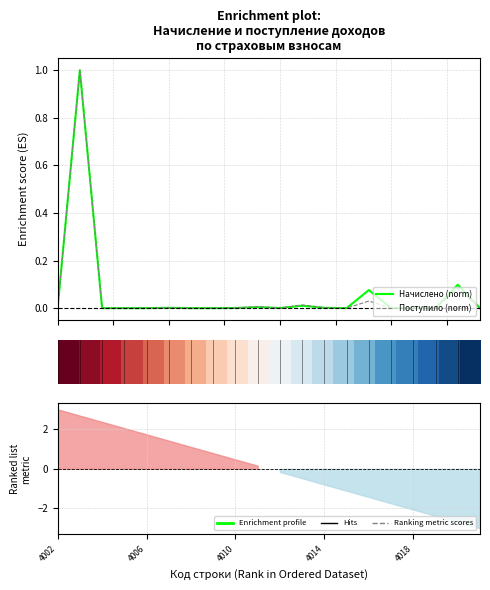

How many times do Поступило (norm) and Начислено (norm) cross each other?

4